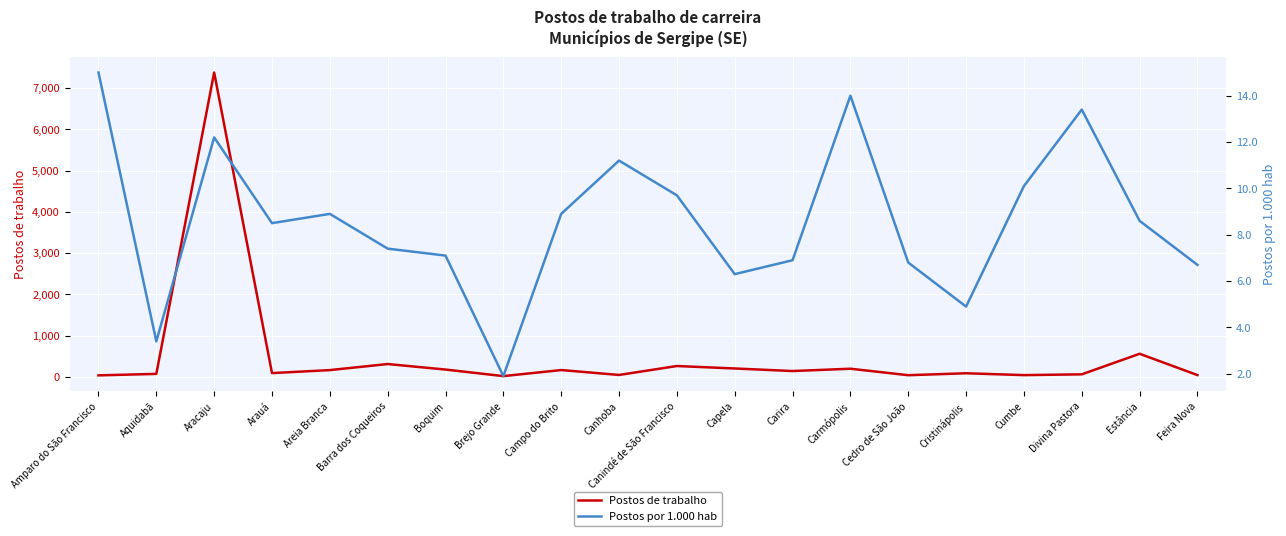

How many values in the Postos por 1.000 hab series exceed 8?

11